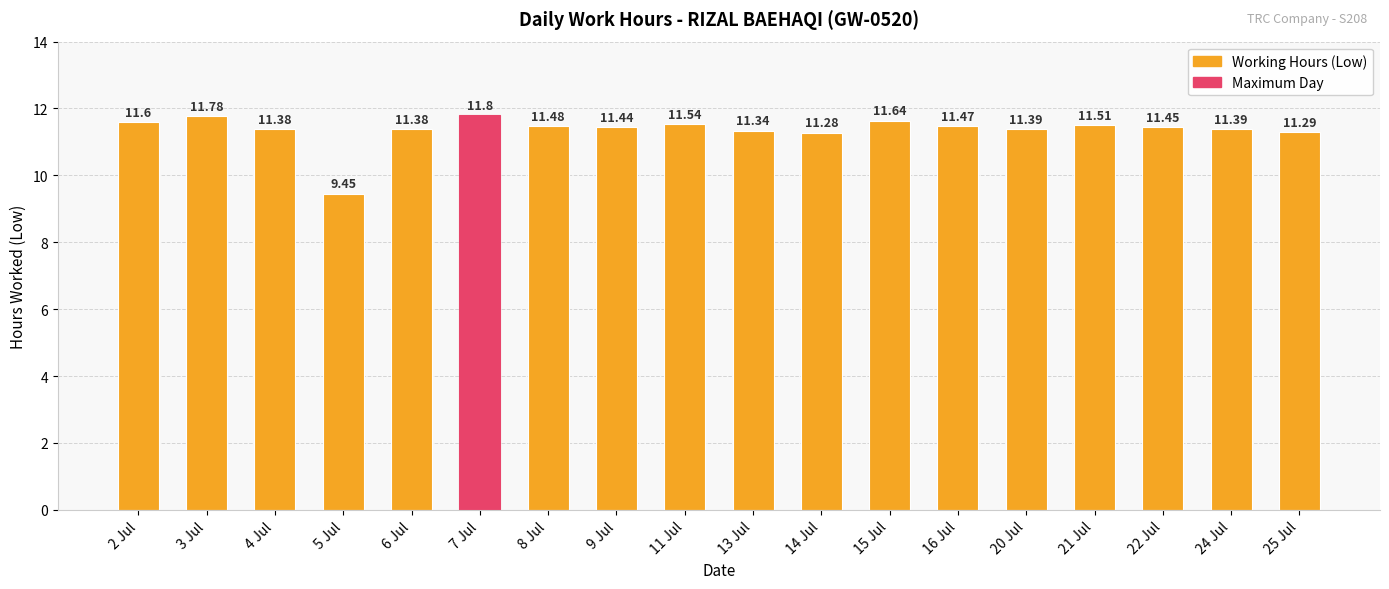

How many bars are there in total?

18